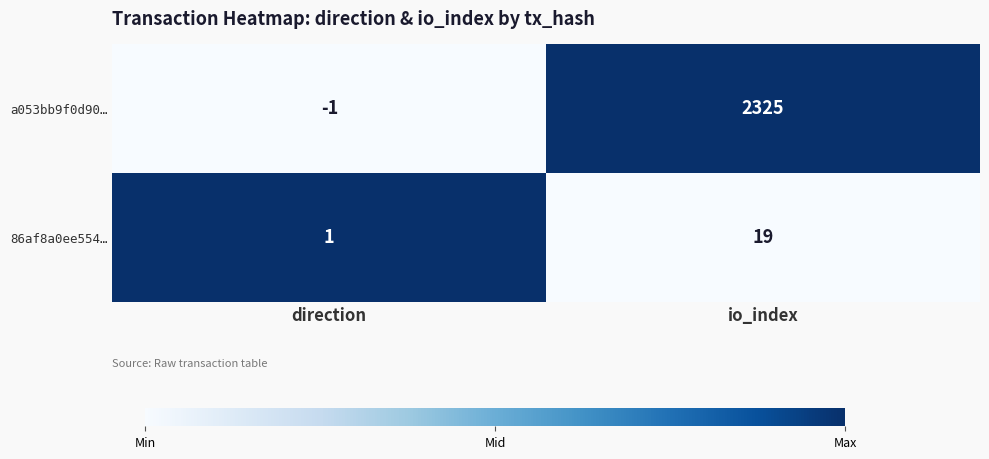

The value of 86af8a0ee554… at io_index is 30. True or false?

False